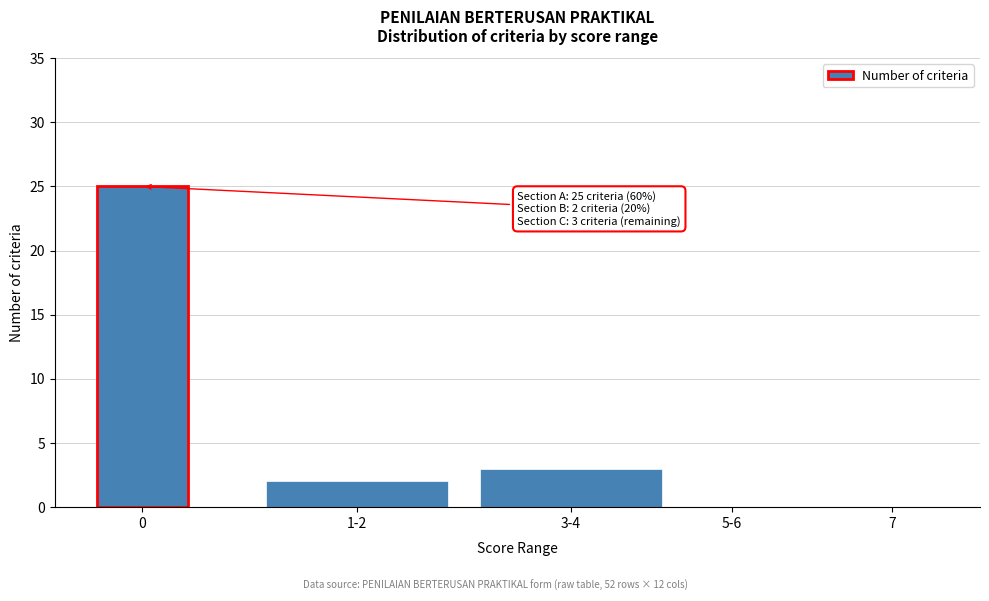

Reading left to right, extract all data points from this chart.

0=25	1-2=2	3-4=3	5-6=0	7=0